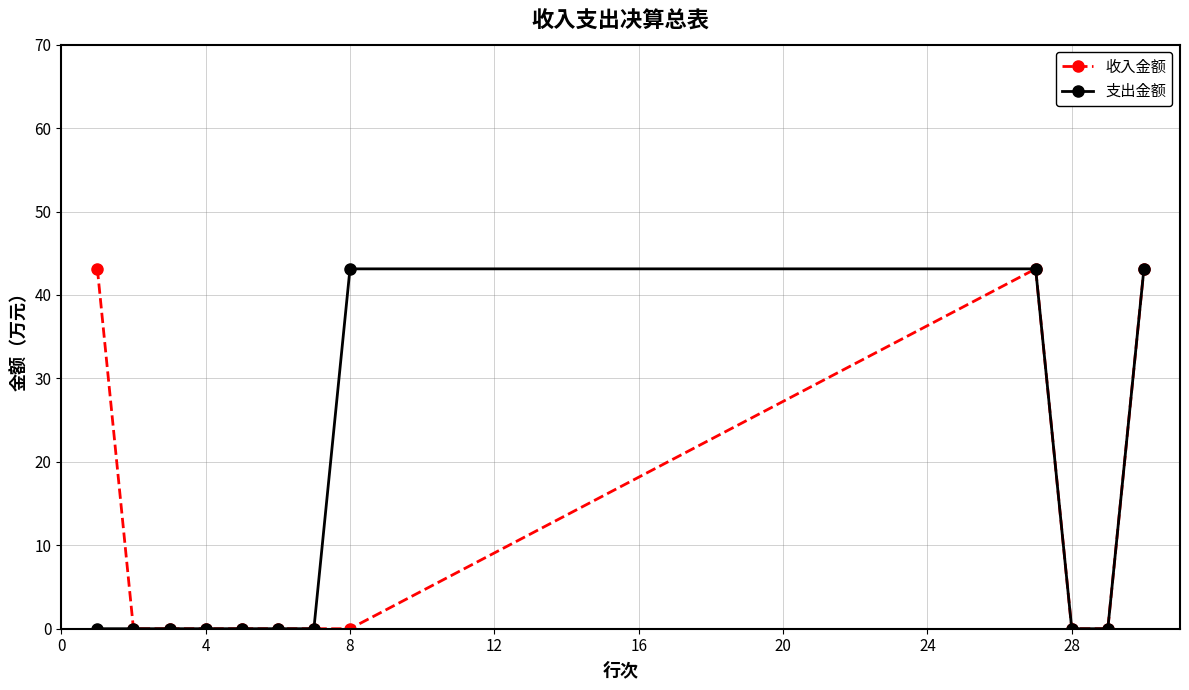

At how many categories does at least one series exceed 6?

4